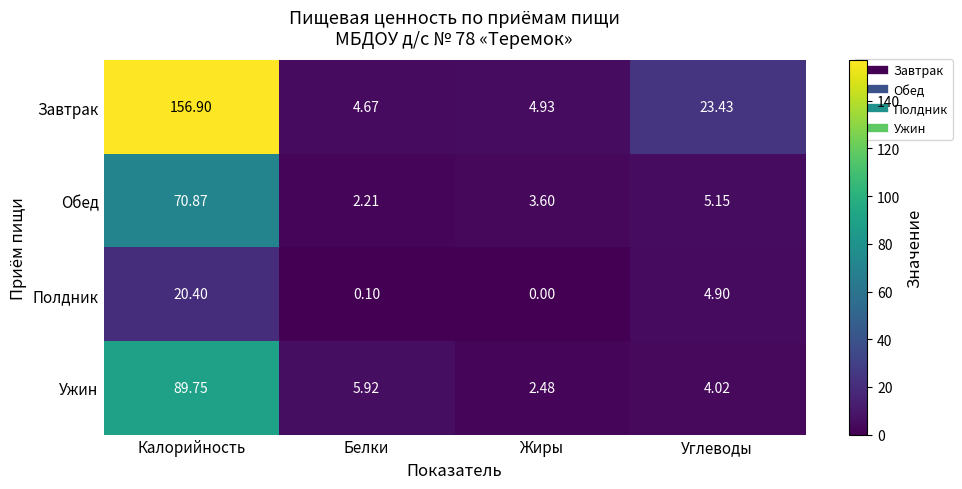

At which label is Ужин closest to 46?

Белки